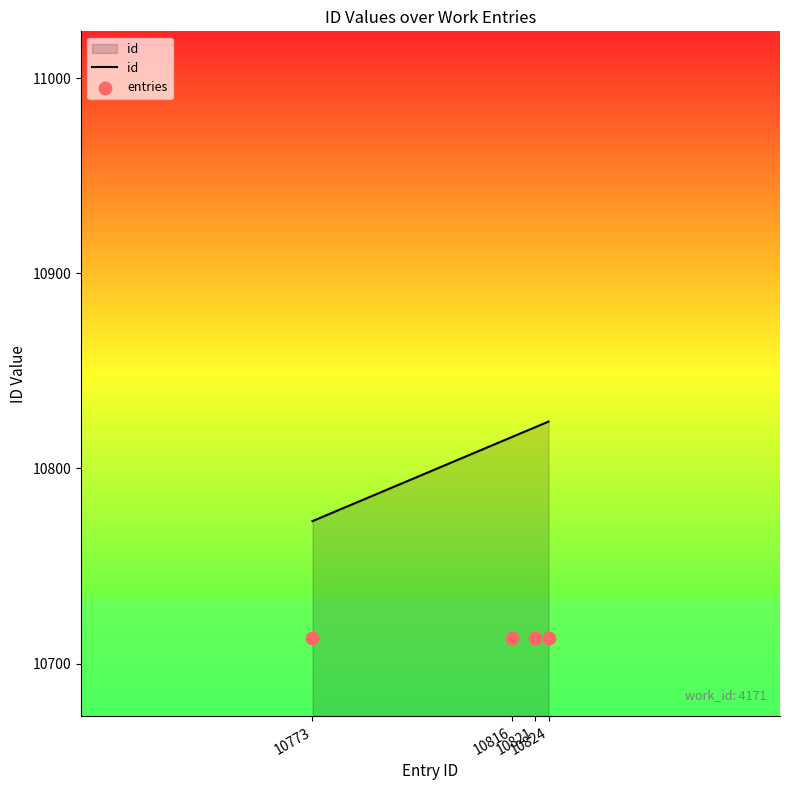

Which series reaches the minimum Y coordinate?

entries